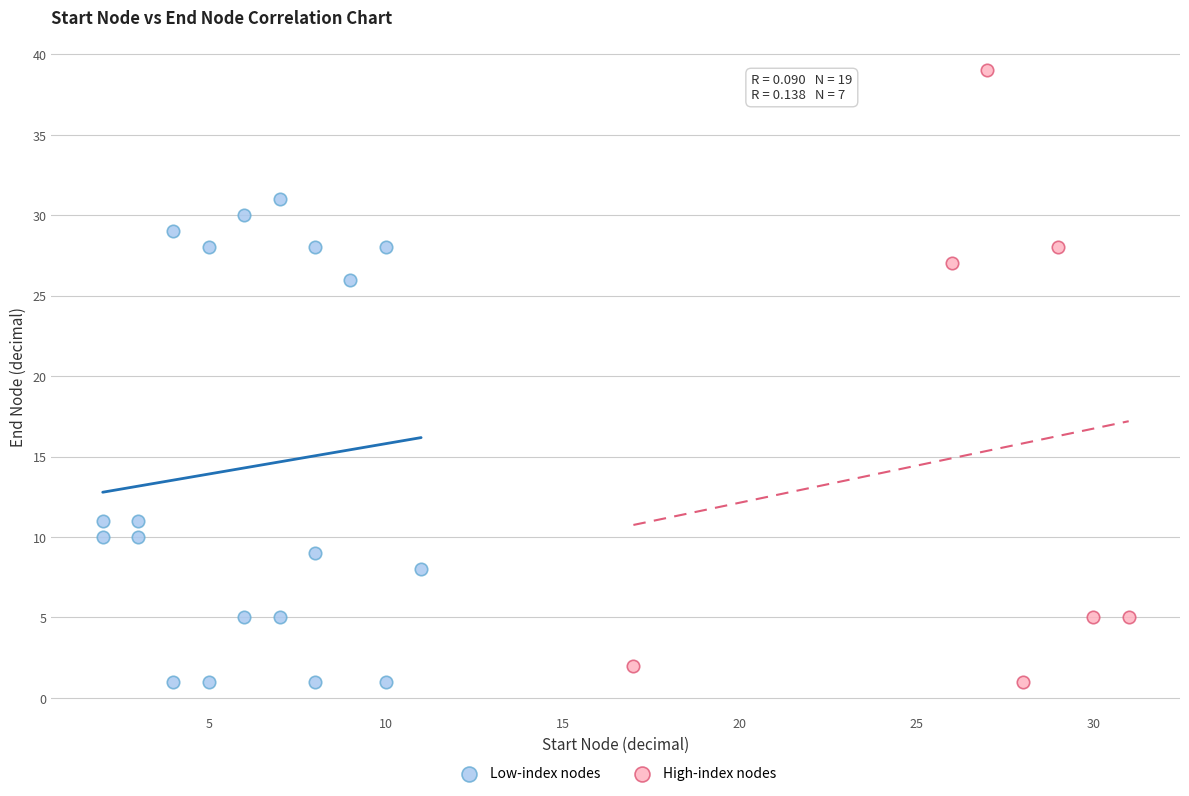

Which series reaches the maximum Y coordinate?

High-index nodes